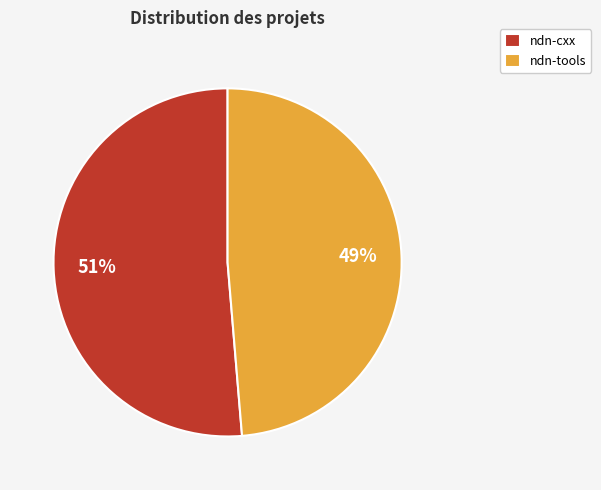

Between ndn-tools and ndn-cxx, which is larger?

ndn-cxx